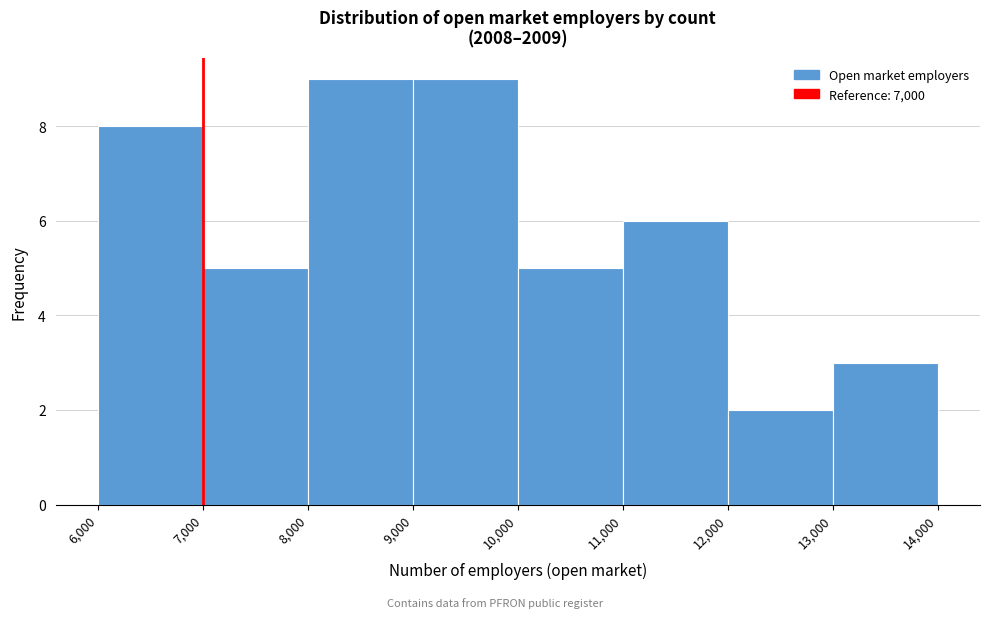

Reading left to right, list every bar in this chart as the range it spans on the x-axis followed by its height. The values are not printed on the chart, so give them approximately, as read against the axis.

6,000 to 7,000: 8
7,000 to 8,000: 5
8,000 to 9,000: 9
9,000 to 10,000: 9
10,000 to 11,000: 5
11,000 to 12,000: 6
12,000 to 13,000: 2
13,000 to 14,000: 3